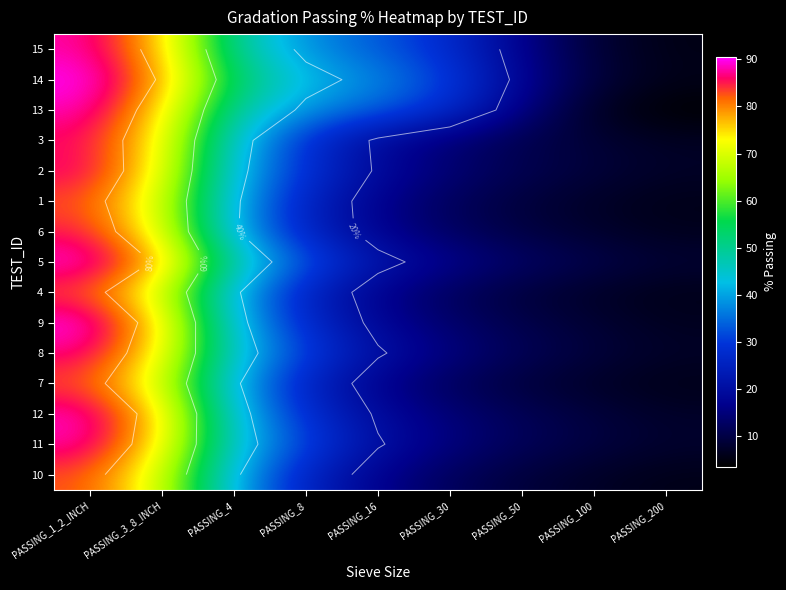

What is the difference between the highest and lowest values at PASSING_3_8_INCH?

9.5